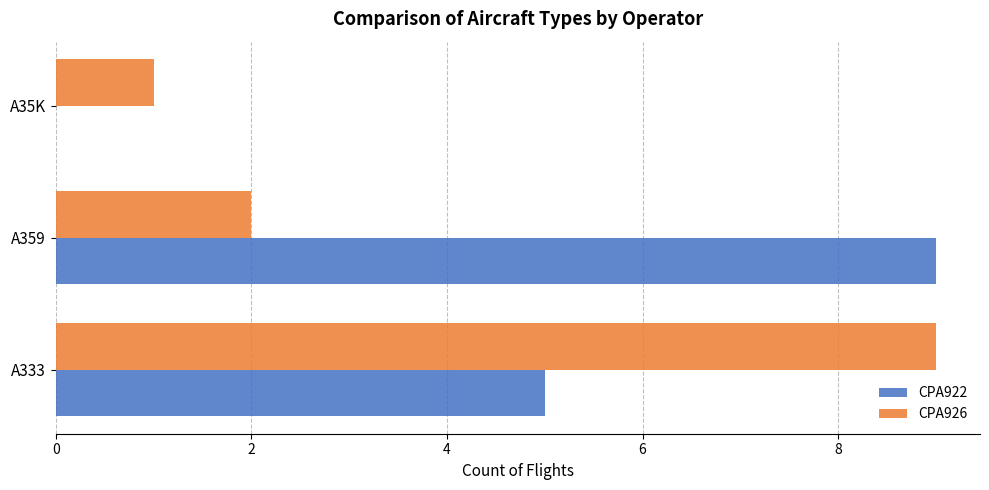

Which series changed the most between A359 and A35K?

CPA922